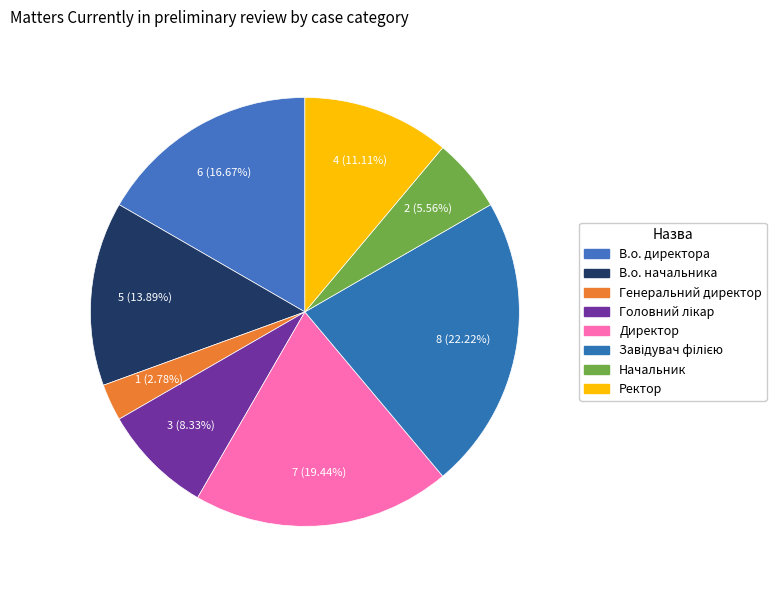

Does any single category account for the majority?

No